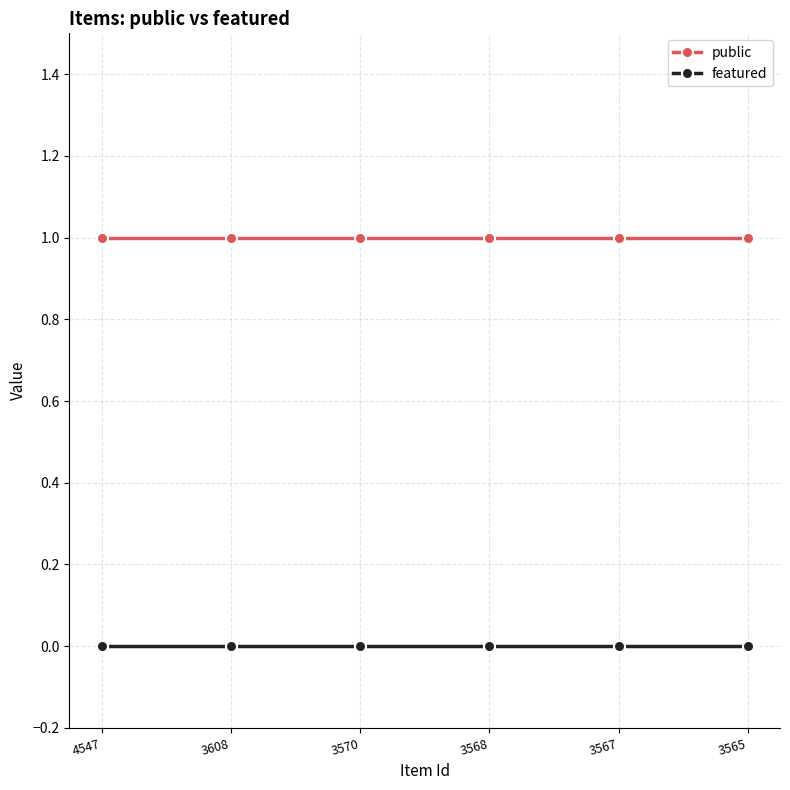

Rank the series at 3567 from lowest to highest value.

featured, public